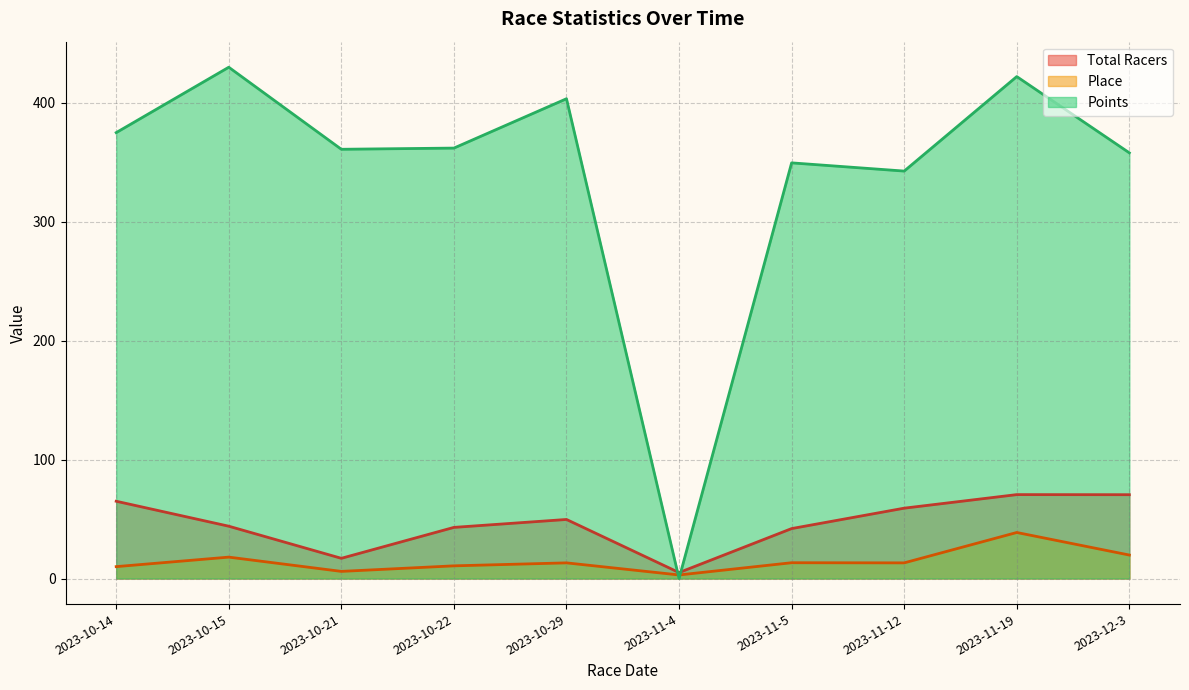

Which series changed the most between 2023-10-21 and 2023-11-19?

Points